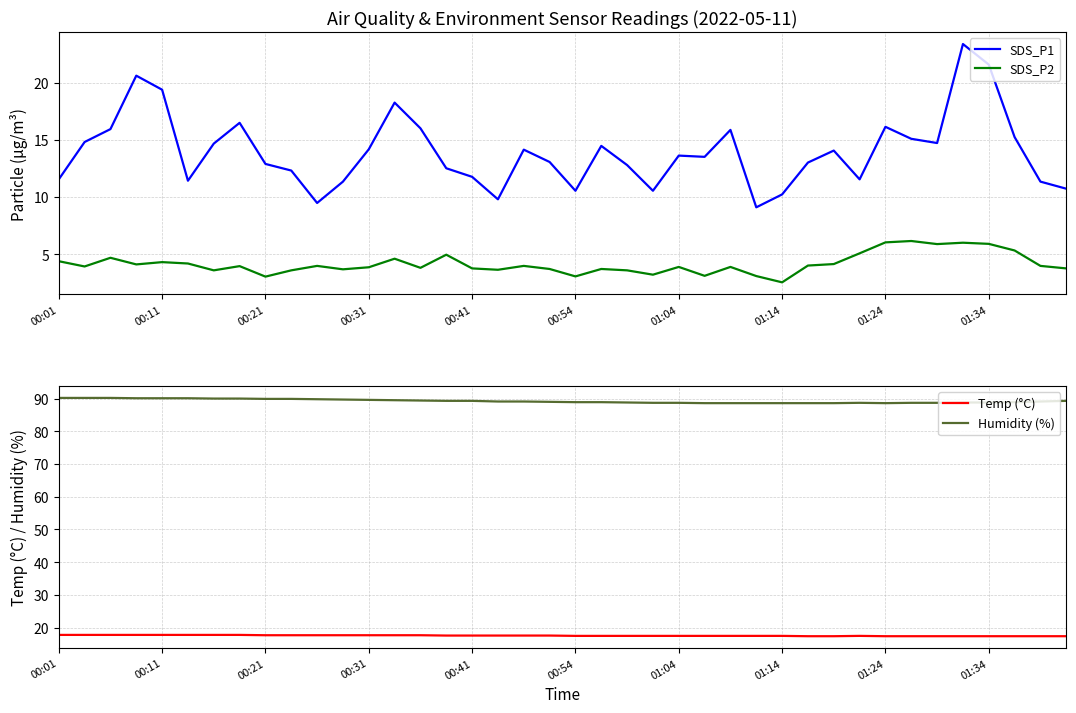

The SDS_P2 series shows 1.5 at 30. True or false?

False